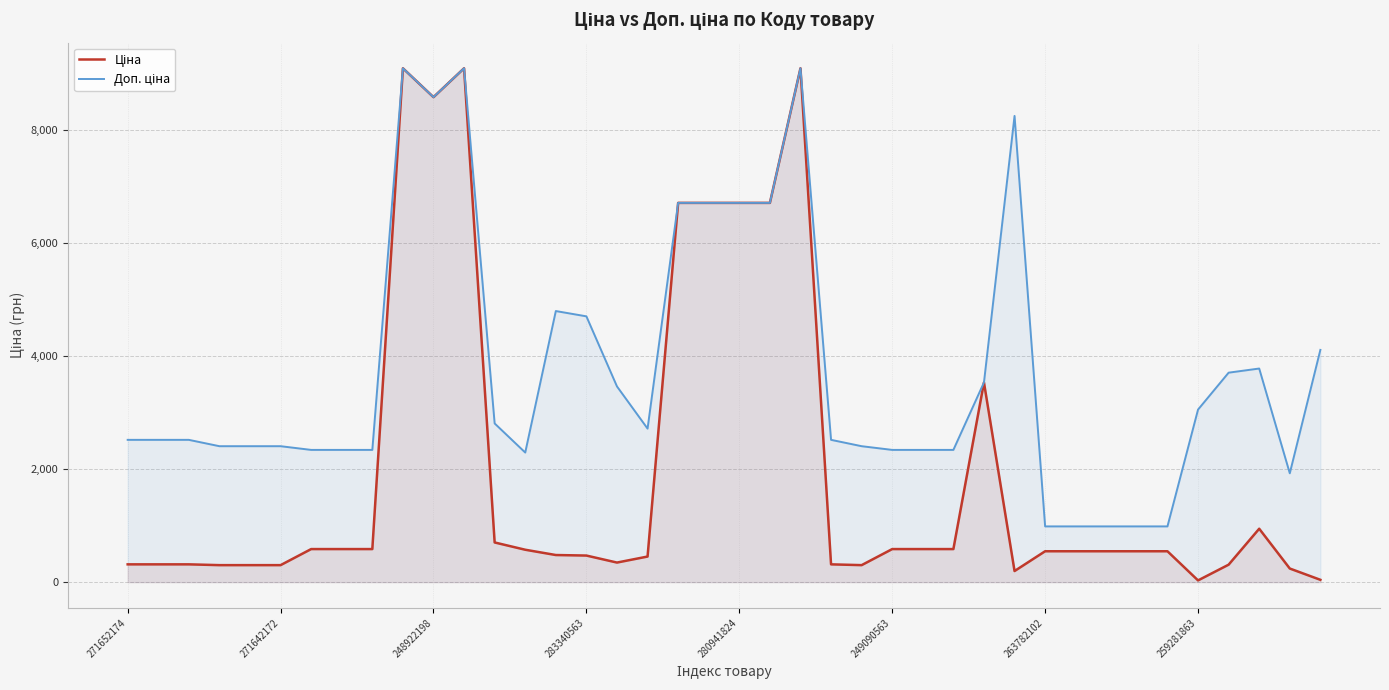

True or false: Доп. ціна has more than 1 interior local peaks.

True